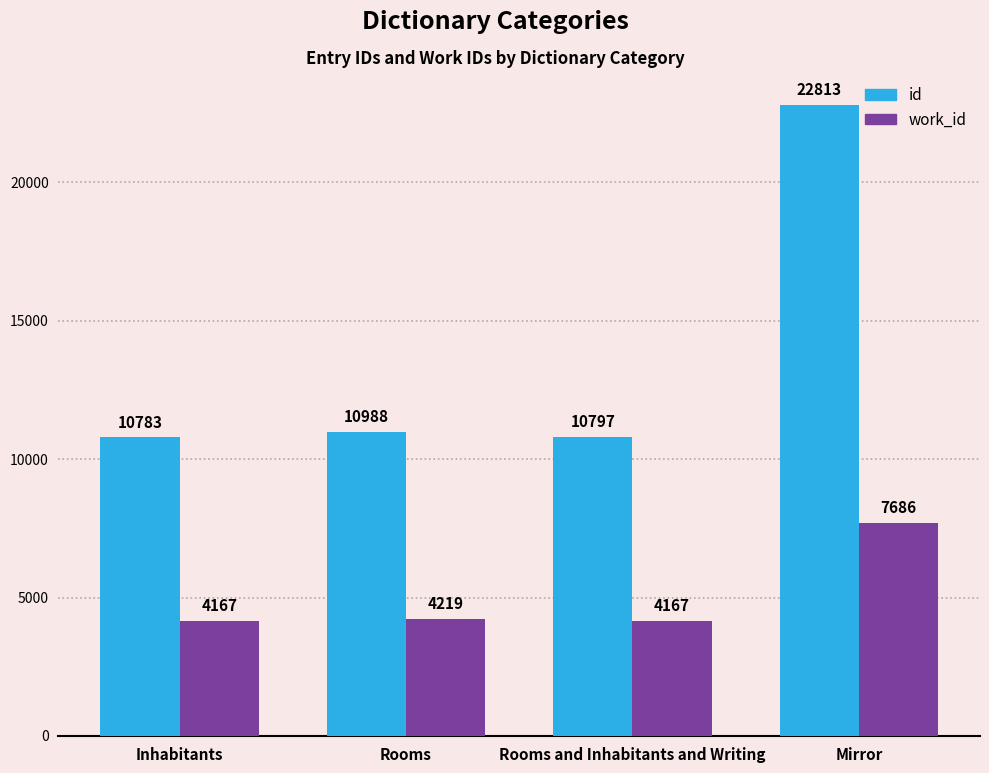

What is the difference between the maximum and minimum values in the id series?

12030